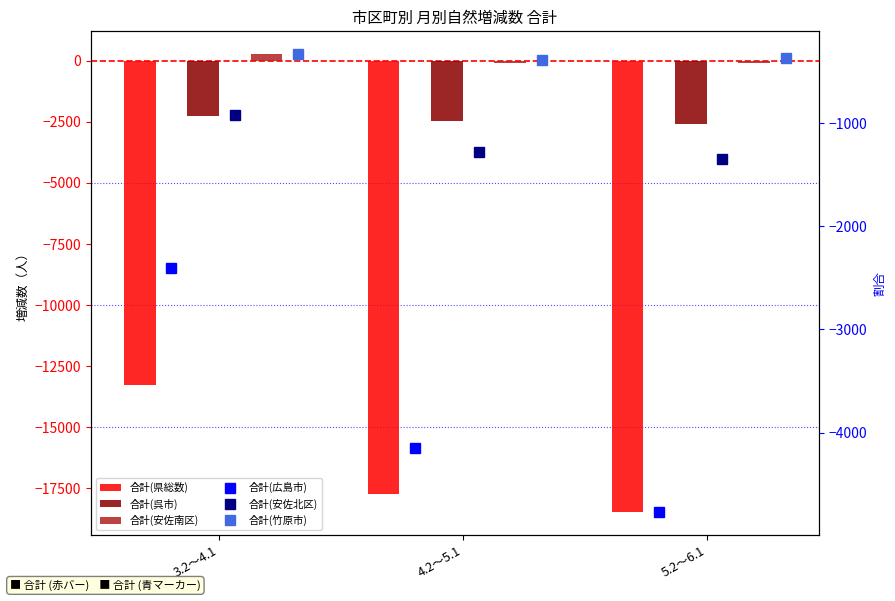

Rank the series by their maximum value, from highest to lowest.

合計(安佐南区), 合計(竹原市), 合計(安佐北区), 合計(呉市), 合計(広島市), 合計(県総数)